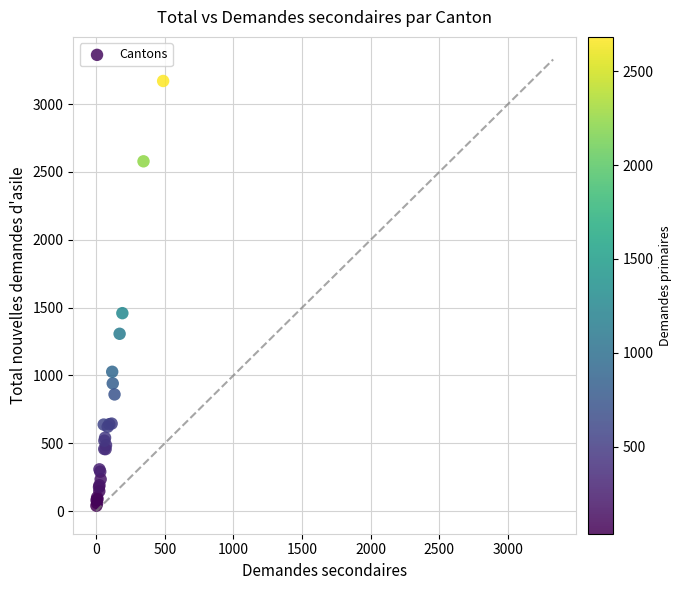

What Y value in the scatter plot is closest to 1605?

1459